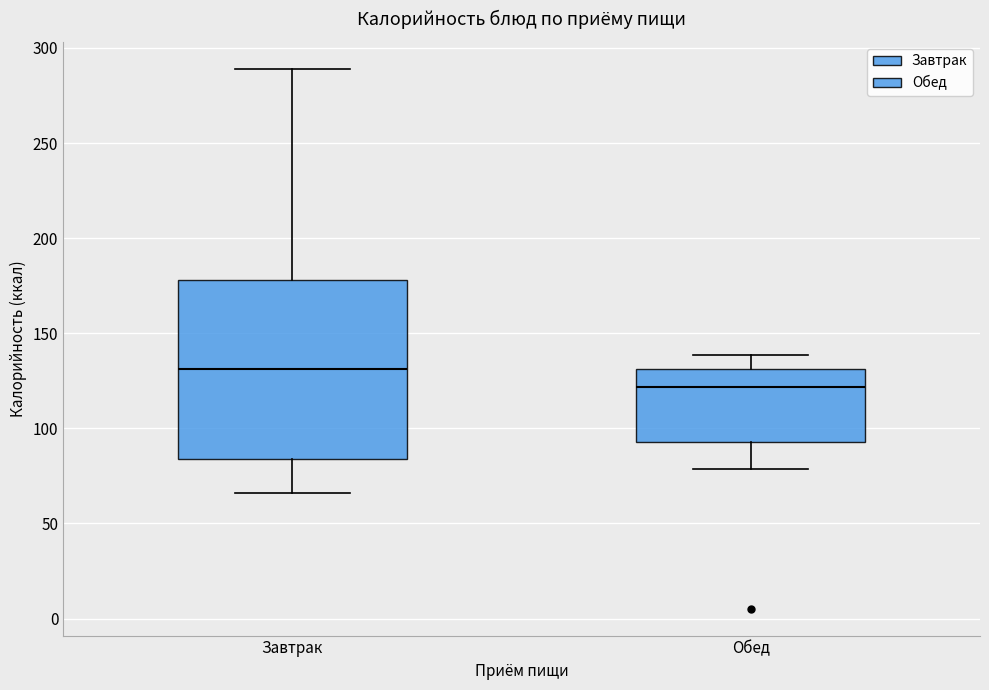

Reading left to right, read every box against the y-axis: the position of its median line, the range the box covers, and the ends of its whiskers. The values are not printed on the chart, so give them approximately, as read against the axis.

Завтрак: median 130, box 85 to 180, whiskers 65 to 290
Обед: median 120, box 95 to 130, whiskers 80 to 140